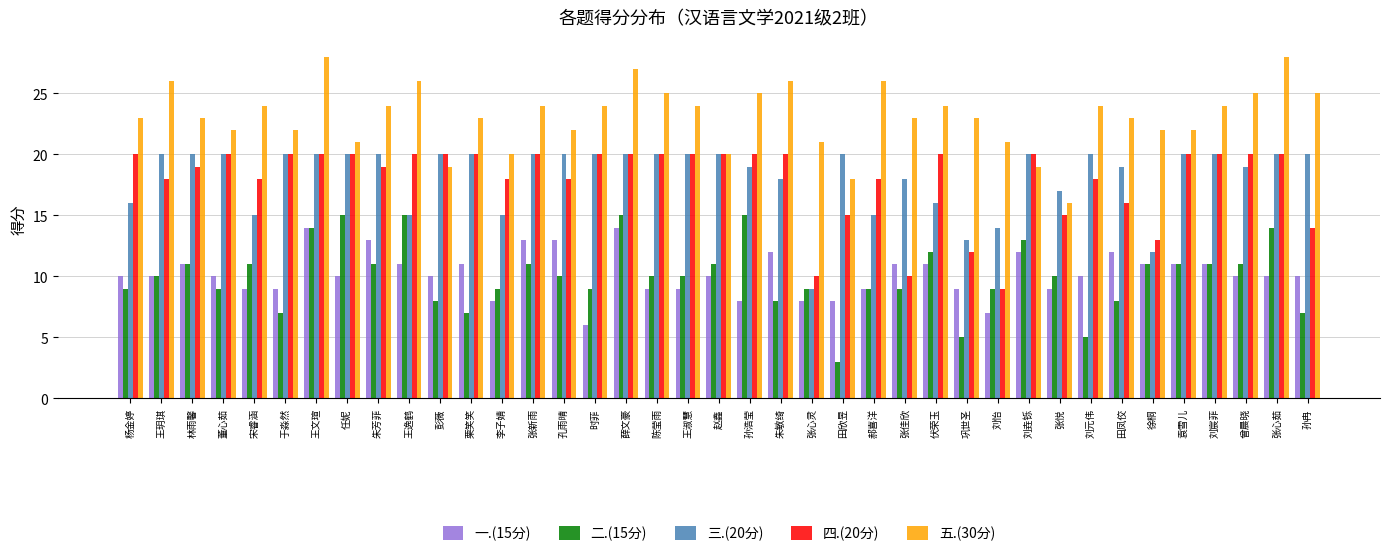

Count the number of categories in the chart.

39